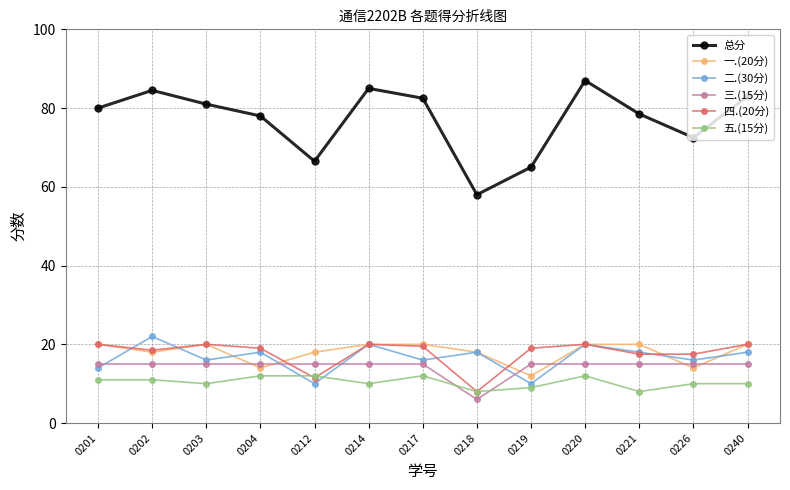

Where do 二.(30分) and 五.(15分) first cross each other?

0204 and 0212